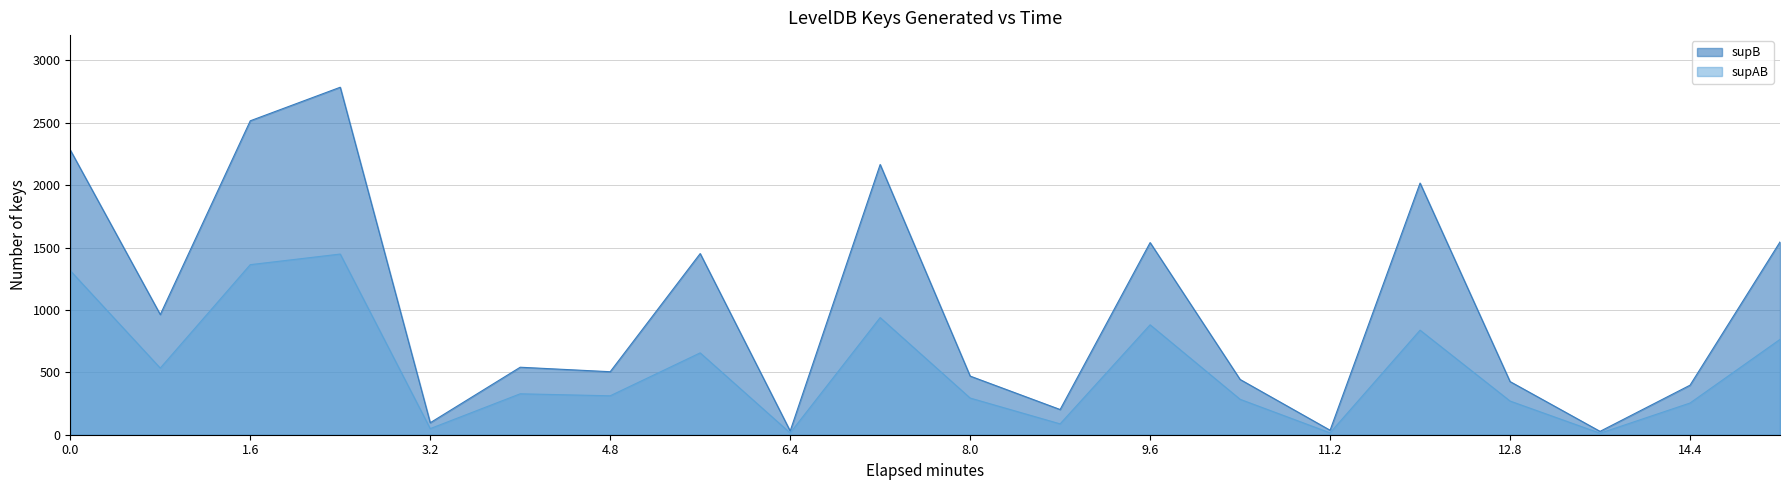

Which series has the widest spread of values?

supB